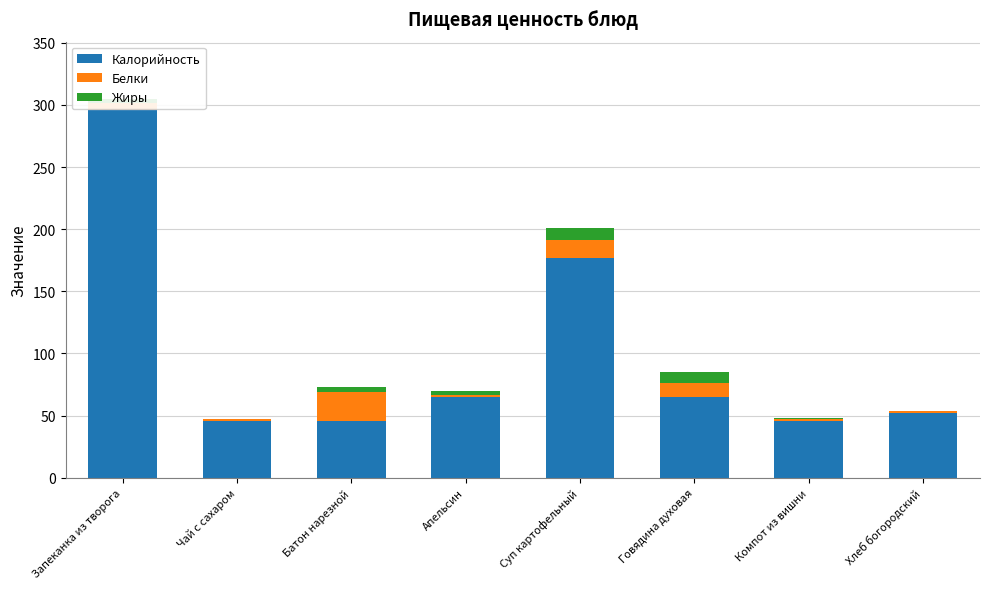

At which category is the sum across all series the highest?

Запеканка из творога